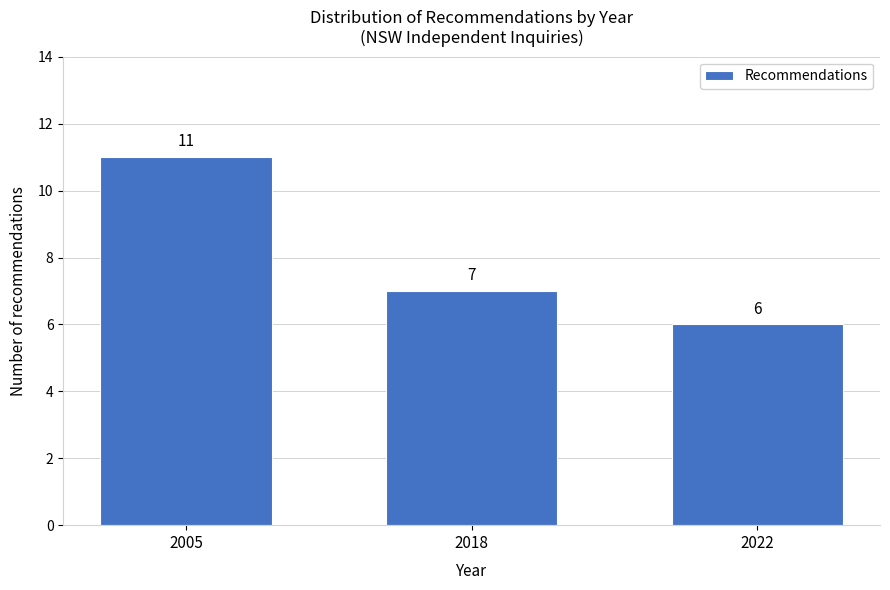

Reading left to right, list all the values displayed in this chart.

11	7	6